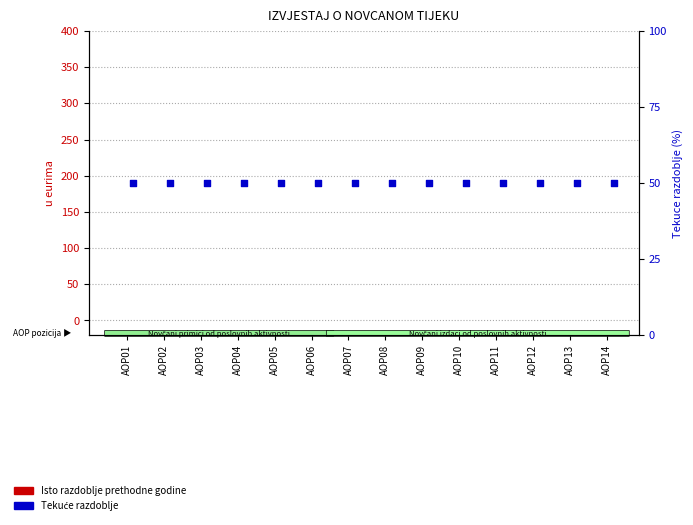

Which series has the widest spread of Y values?

Isto razdoblje prethodne godine